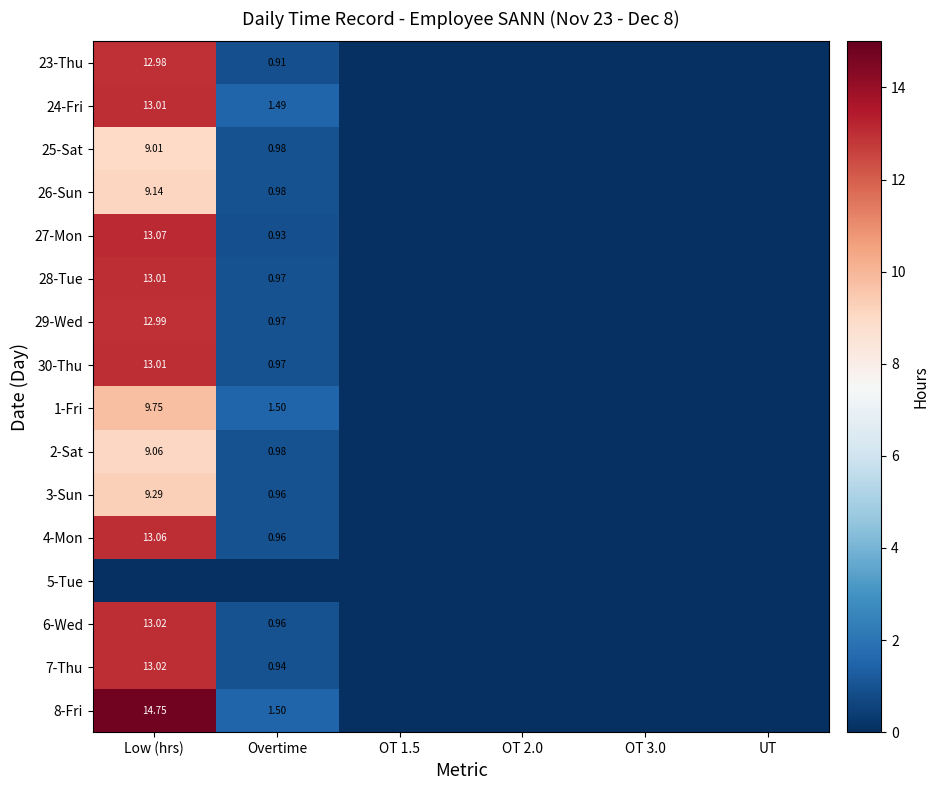

Is the value of 3-Sun at Low (hrs) greater than the value of 4-Mon at Low (hrs)?

No